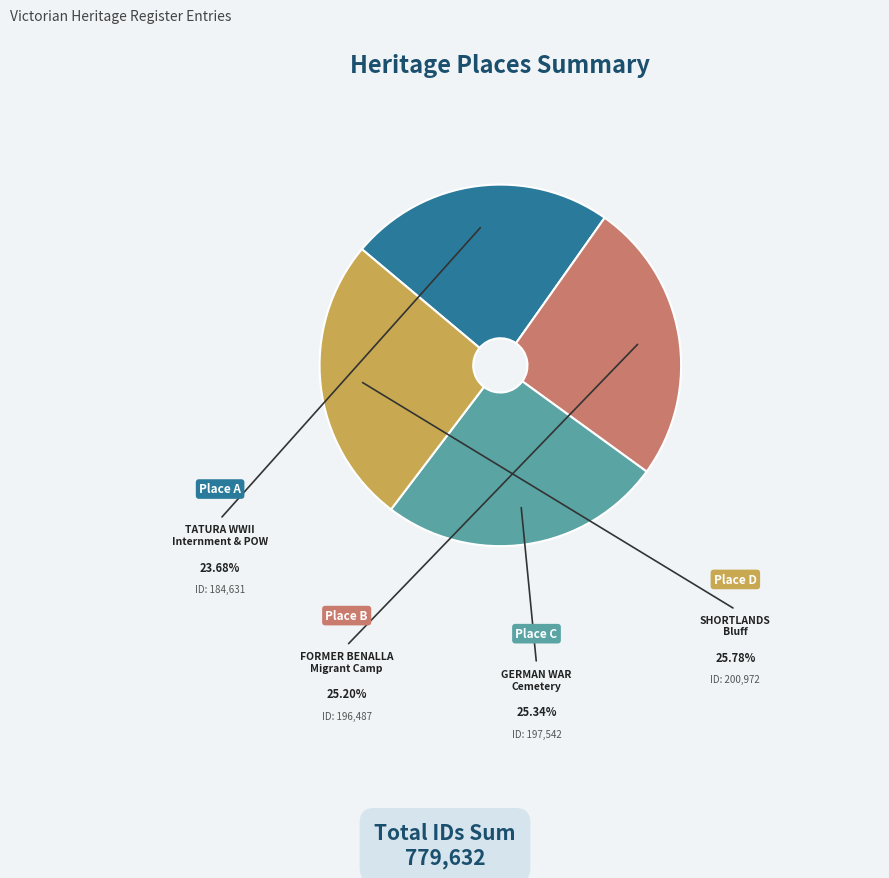

Is there a majority slice in this chart?

No